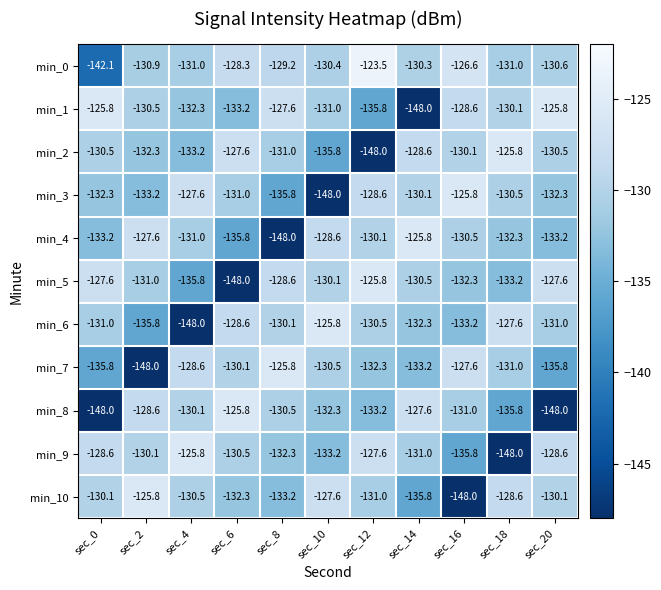

Read the min_5 value at sec_10.

-130.1